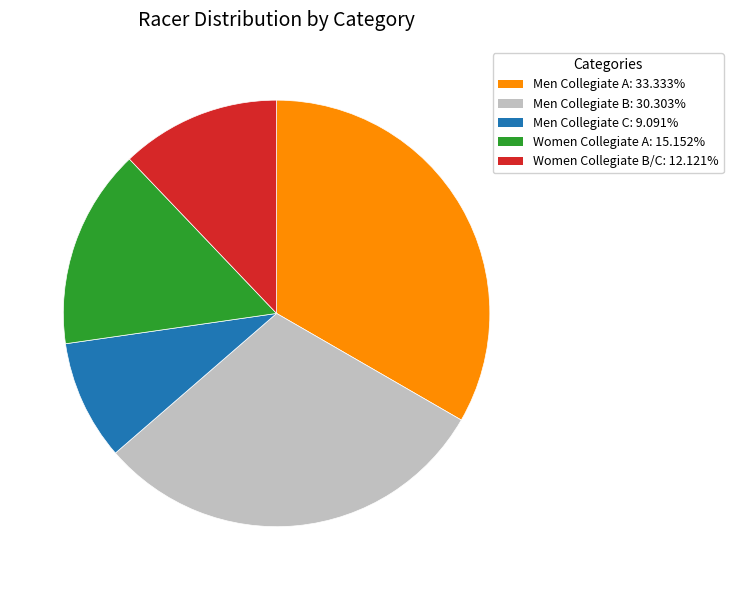

Approximately how many times larger is the value at Men Collegiate A compared to Women Collegiate A?

2.2